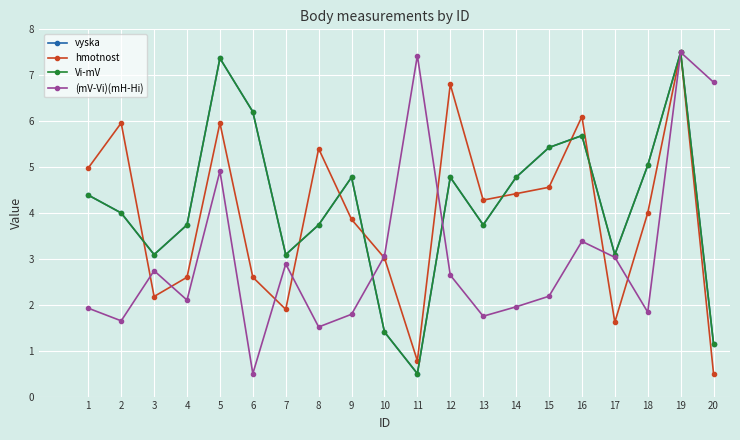

Does the chart have visible grid lines?

Yes